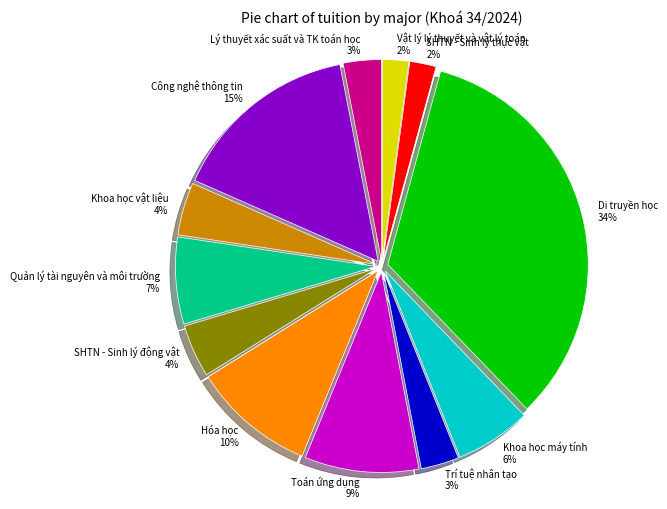

Is it true that Quản lý tài nguyên và môi trường is 7% of the pie?

True